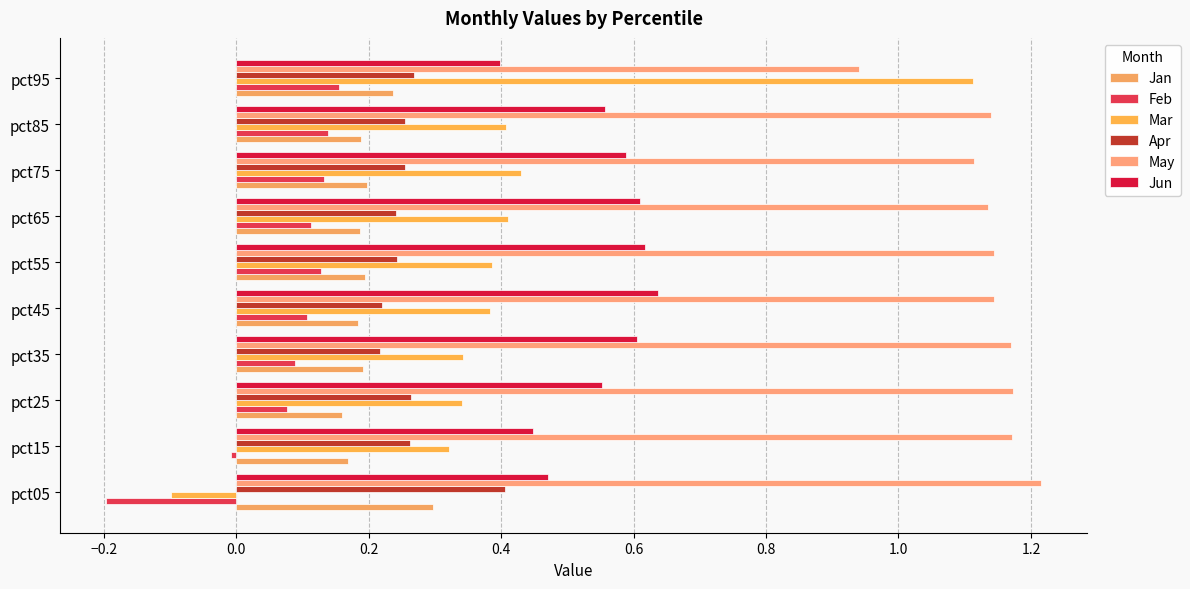

Where is Jun nearest to the value 0?

pct95